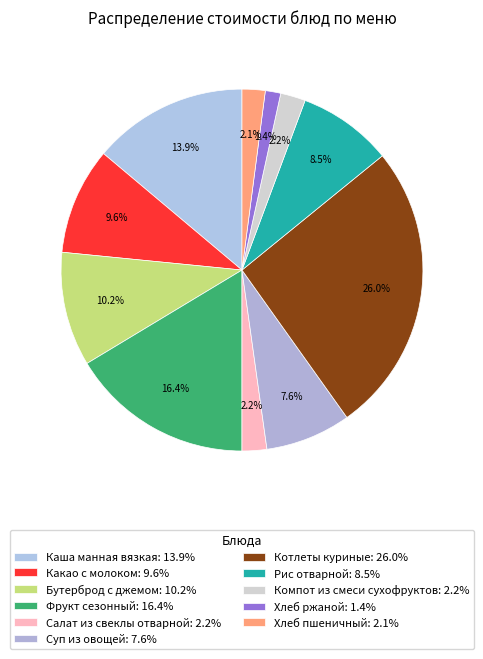

How many segments does this pie chart have?

11